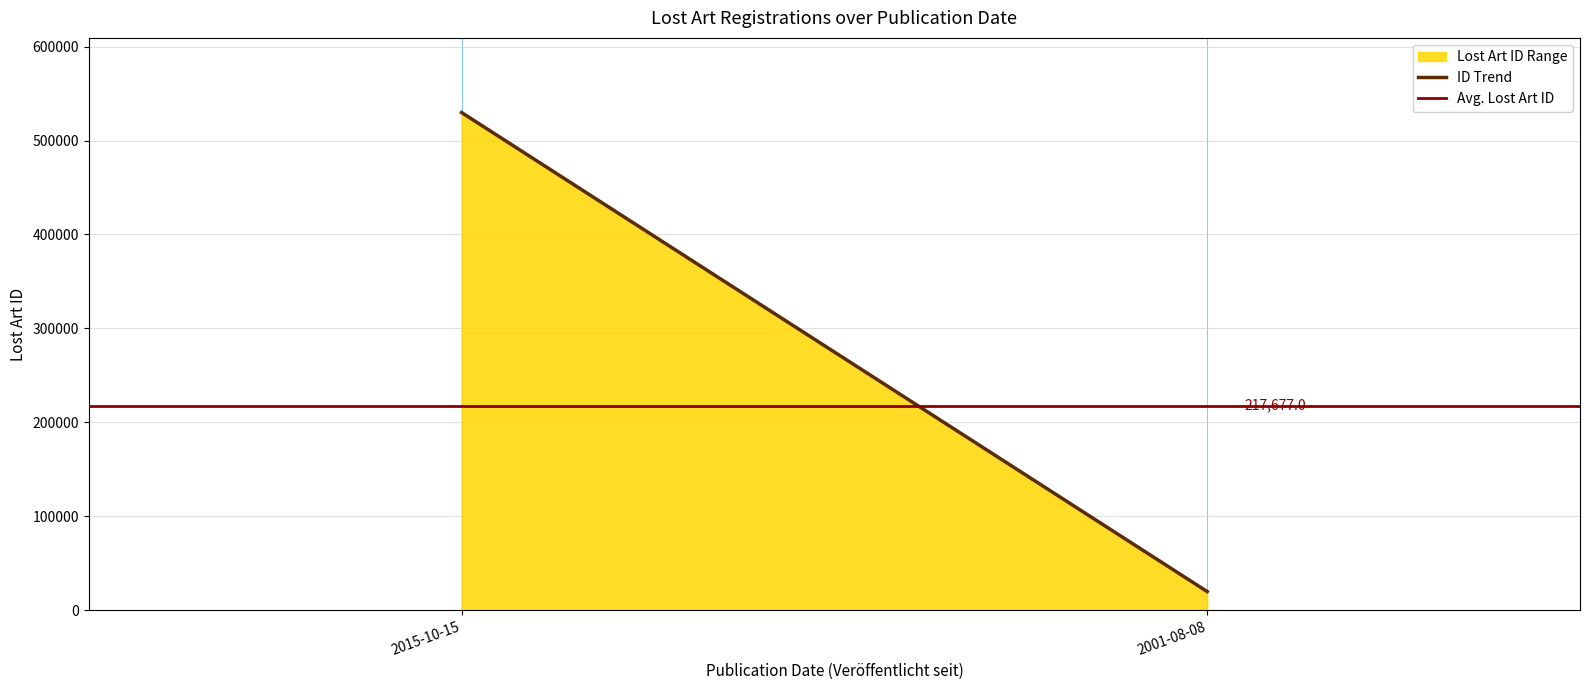

Is it true that ID Trend equals 11814.8 at 2001-08-08?

False